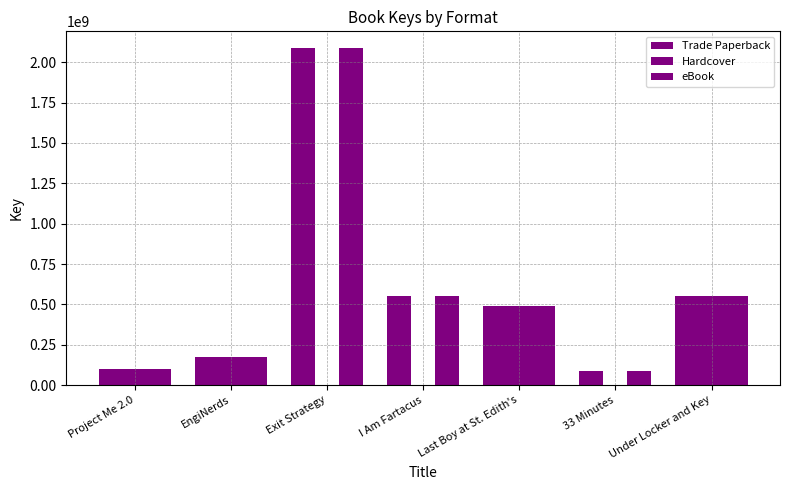

Which series has the widest spread of values?

Trade Paperback